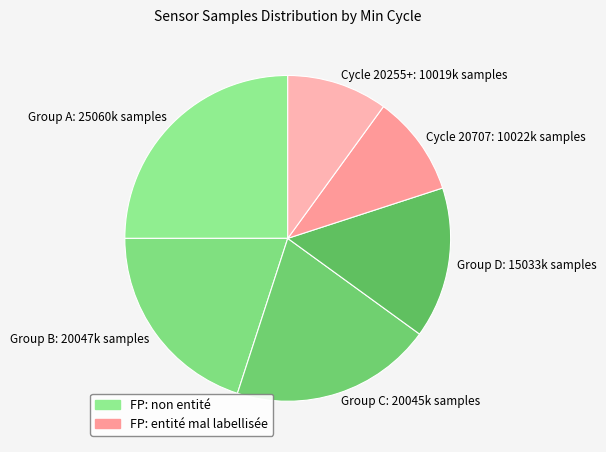

The Group C: 20045k samples slice represents 20% of the pie. True or false?

True